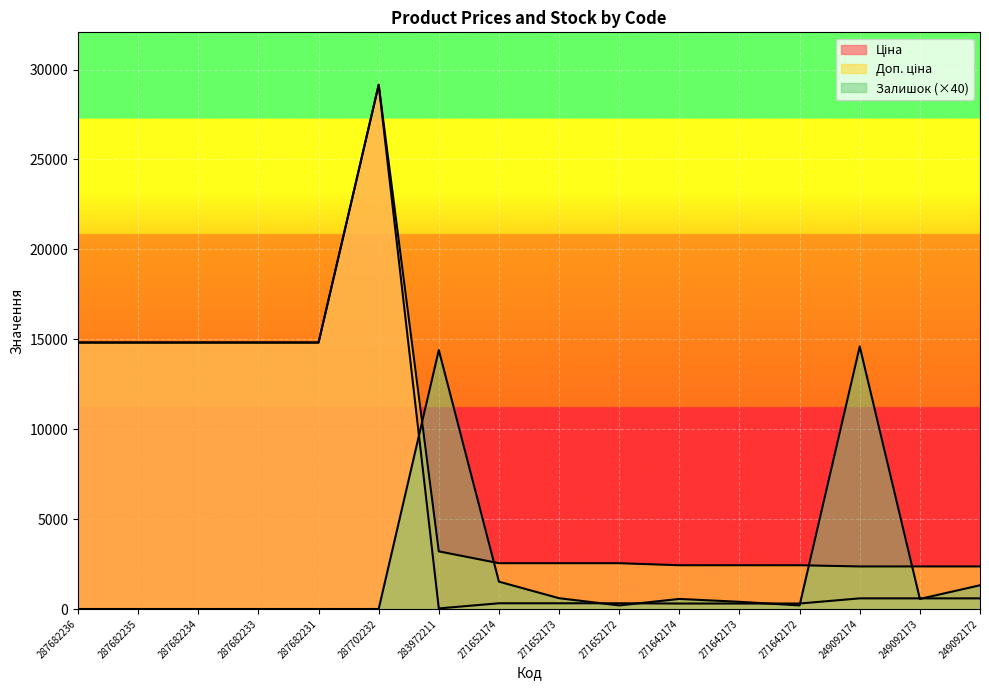

True or false: Ціна and Доп. ціна intersect in this chart.

False